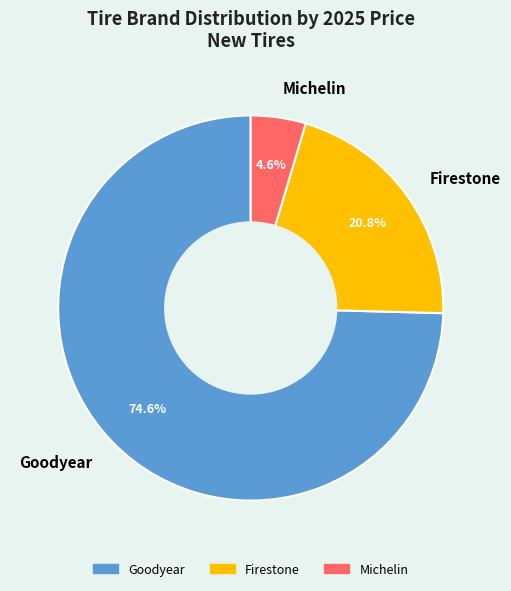

To the nearest percent, what percentage of the pie is Goodyear?

75%